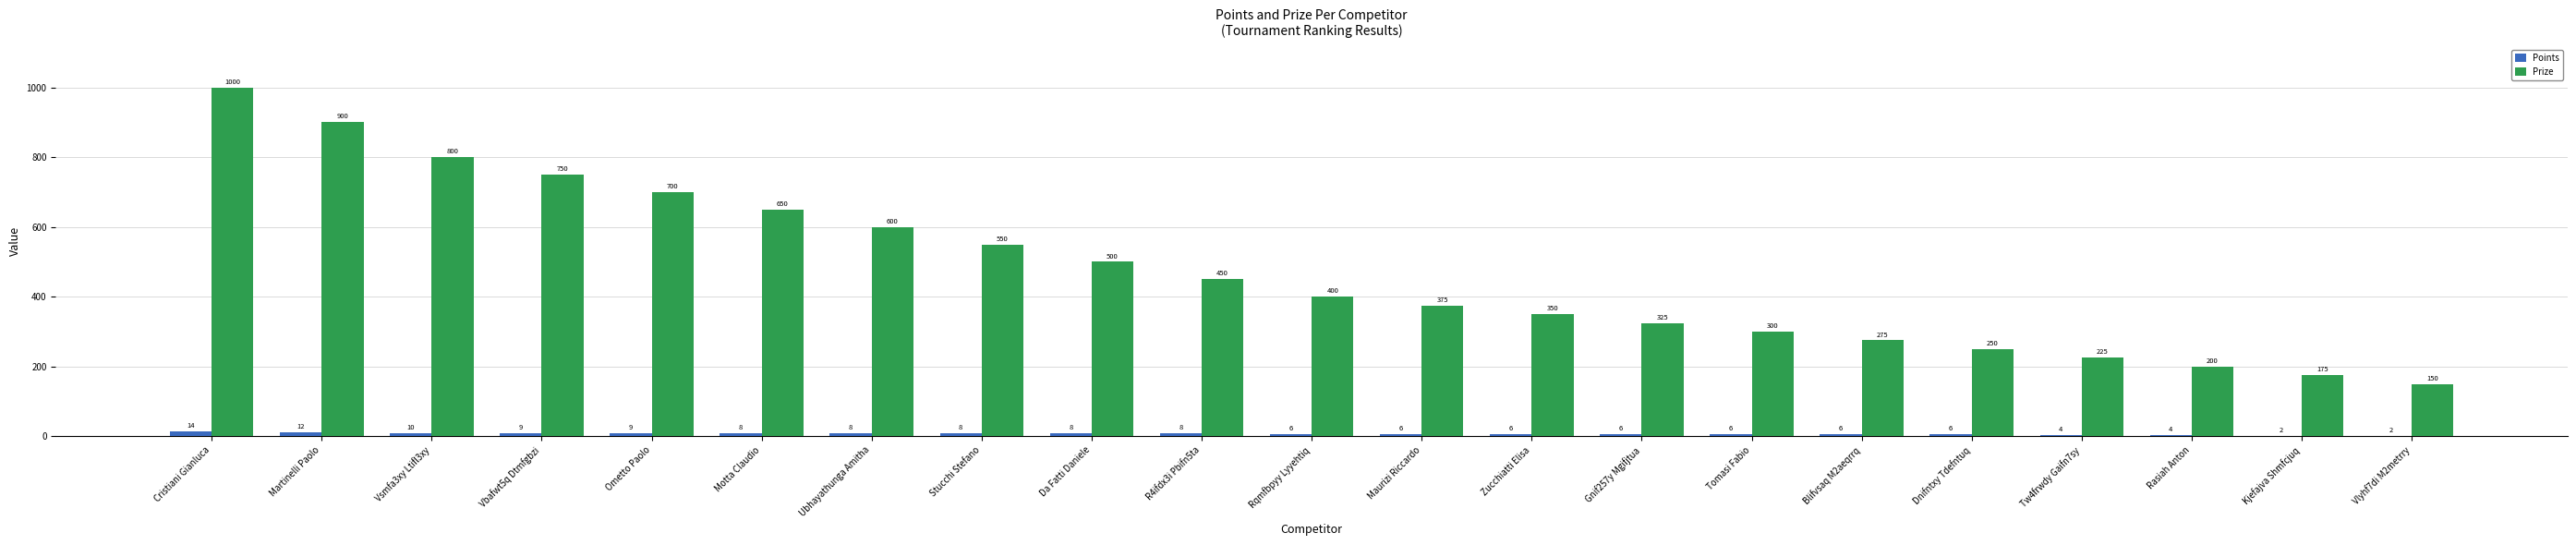

What is the sum of the Points values at Gnif257y Mgifjtua and Zucchiatti Elisa?

12